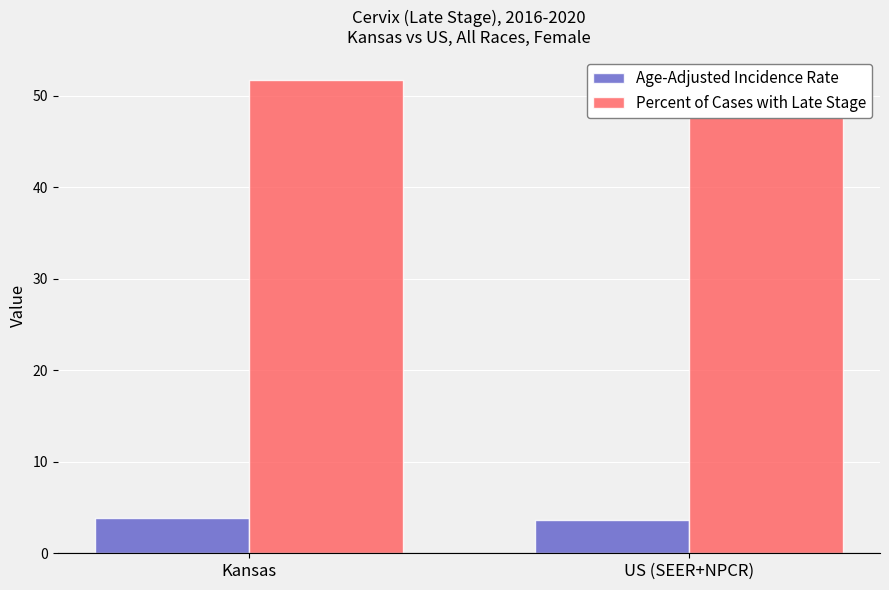

List the labels in order of Age-Adjusted Incidence Rate value, smallest first.

US (SEER+NPCR), Kansas